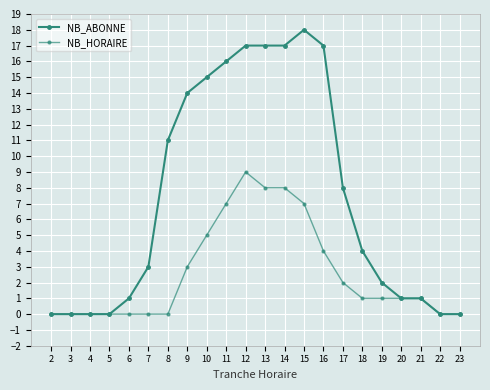

Count the number of data series in this chart.

2